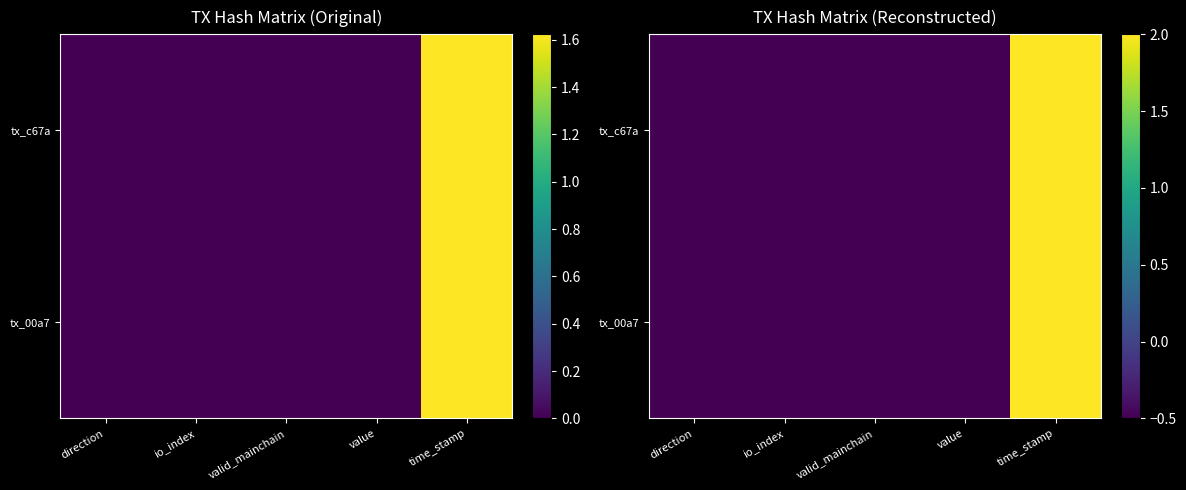

The value of tx_c67a at value is -0.5. True or false?

True